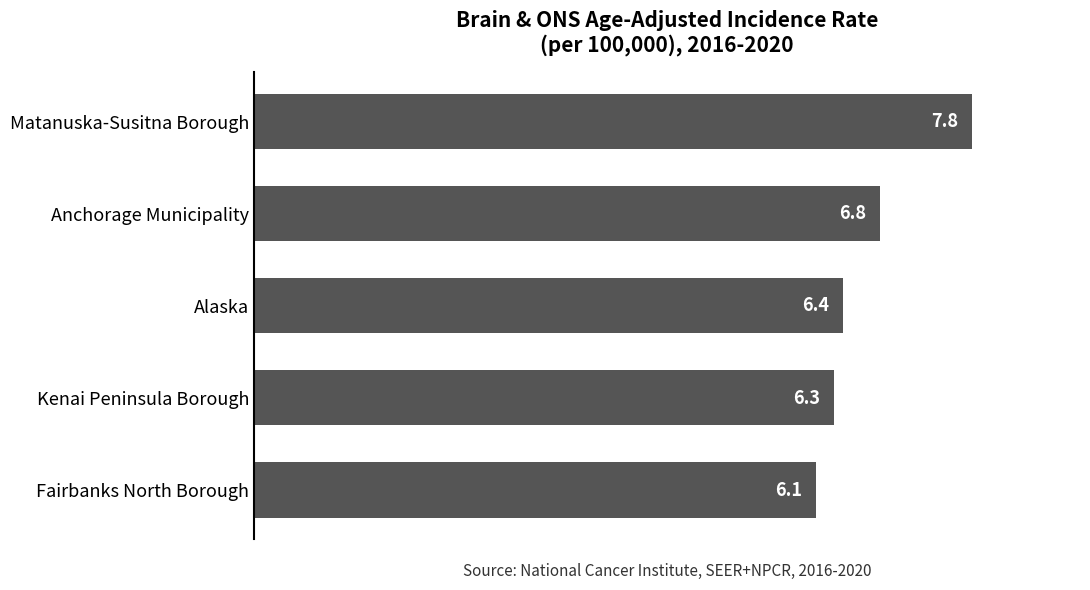

Reading top to bottom, what are all the values shown in this chart?

Matanuska-Susitna Borough=7.8	Anchorage Municipality=6.8	Alaska=6.4	Kenai Peninsula Borough=6.3	Fairbanks North Borough=6.1